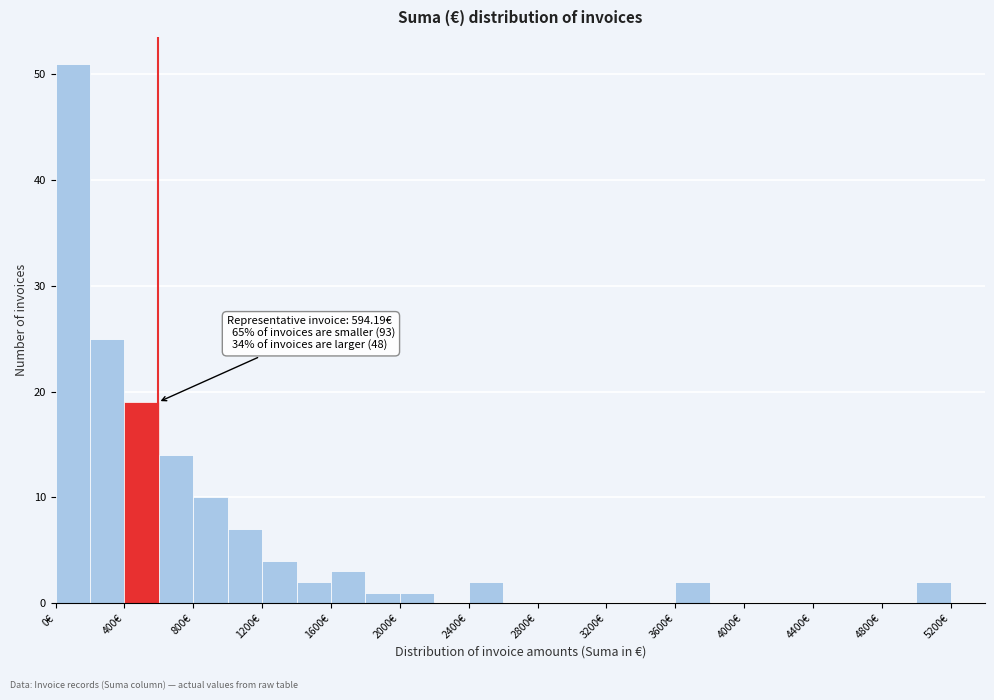

Which range on the x-axis has the tallest bar?

0 to 200